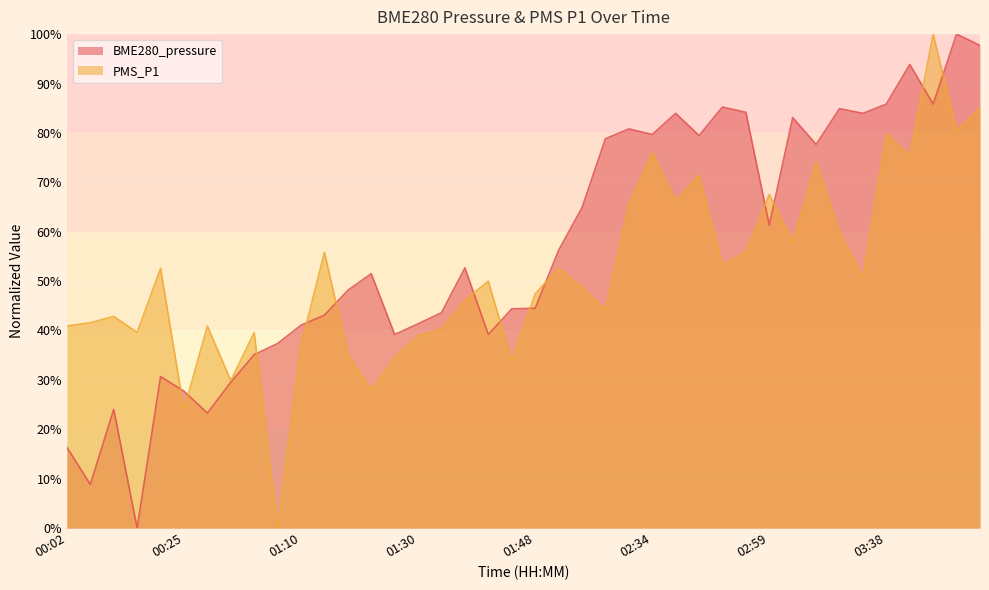

How many interior local peaks does the PMS_P1 series have?

13